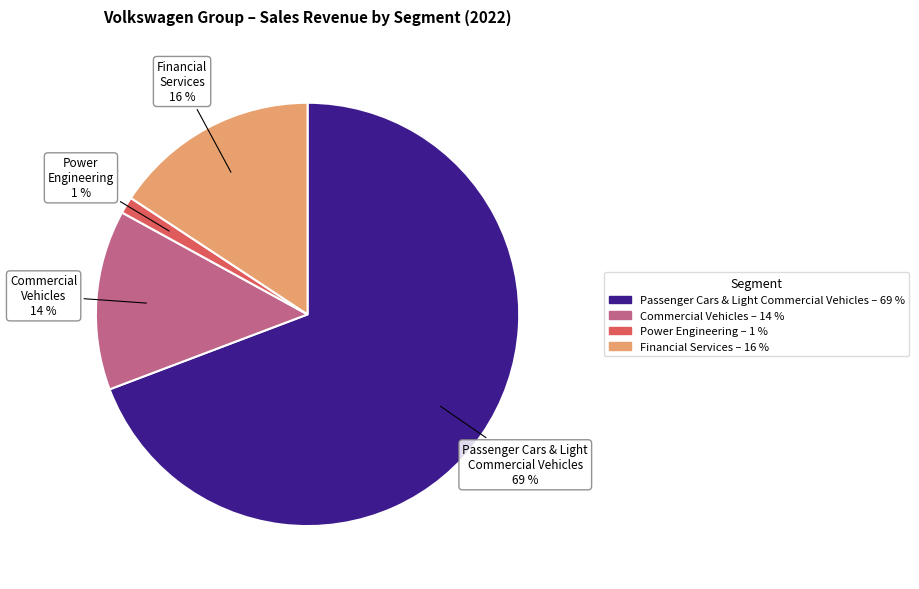

How many slices are in this pie chart?

4